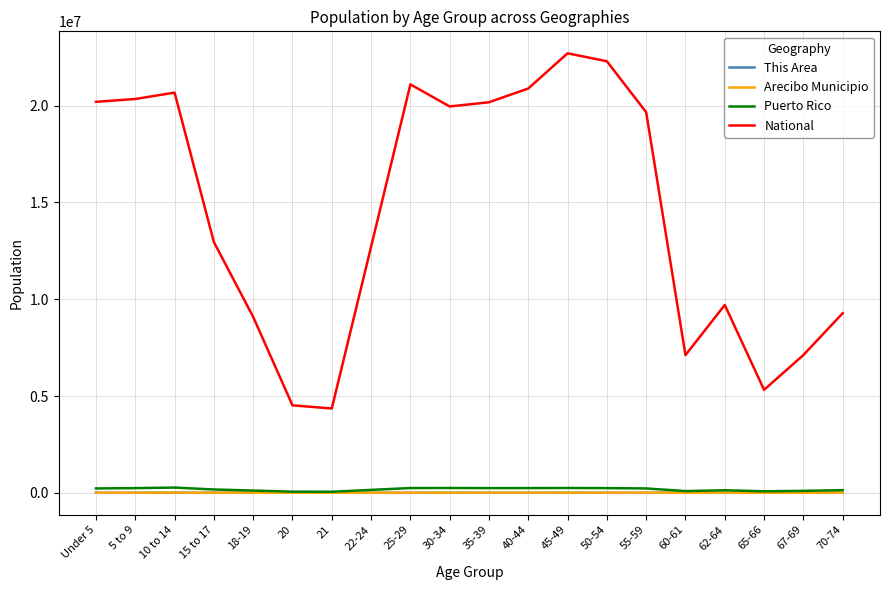

True or false: National and This Area intersect in this chart.

False